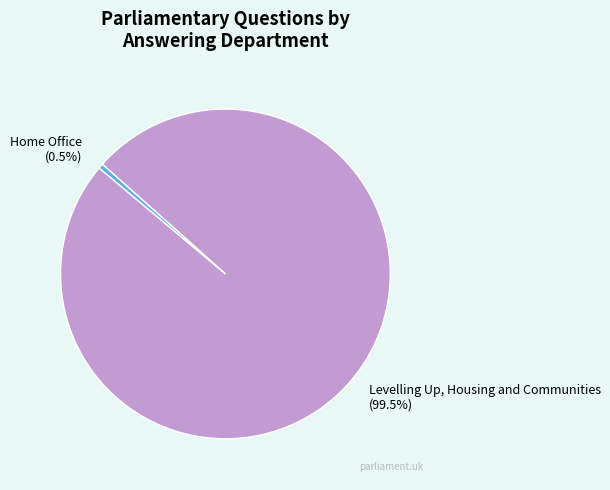

To the nearest percent, what is the difference between the largest and smallest slice percentages?

99%